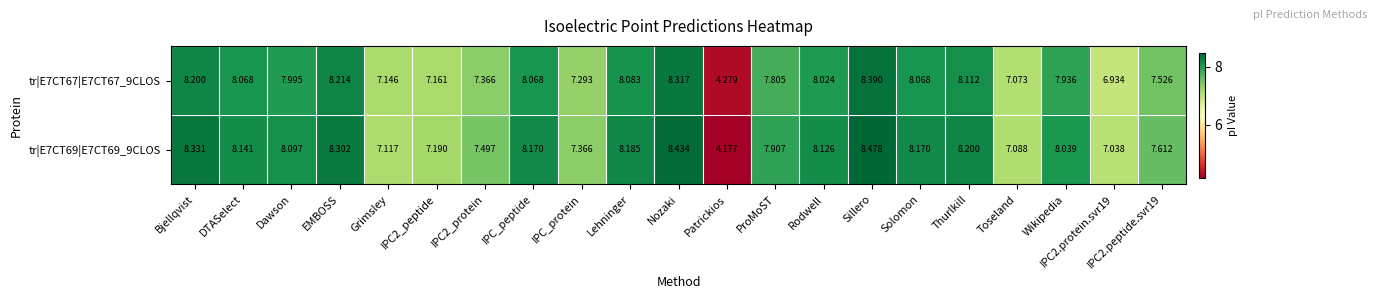

At which category is the sum across all series the highest?

Sillero